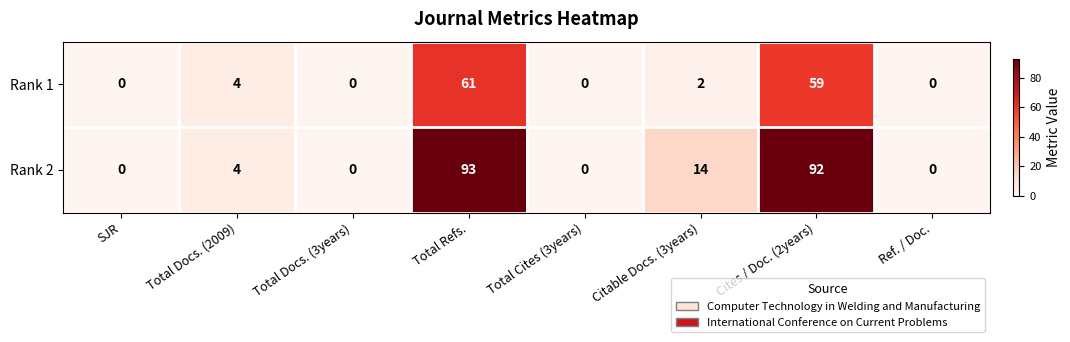

True or false: Rank 1 has a value of -25 at Ref. / Doc..

False